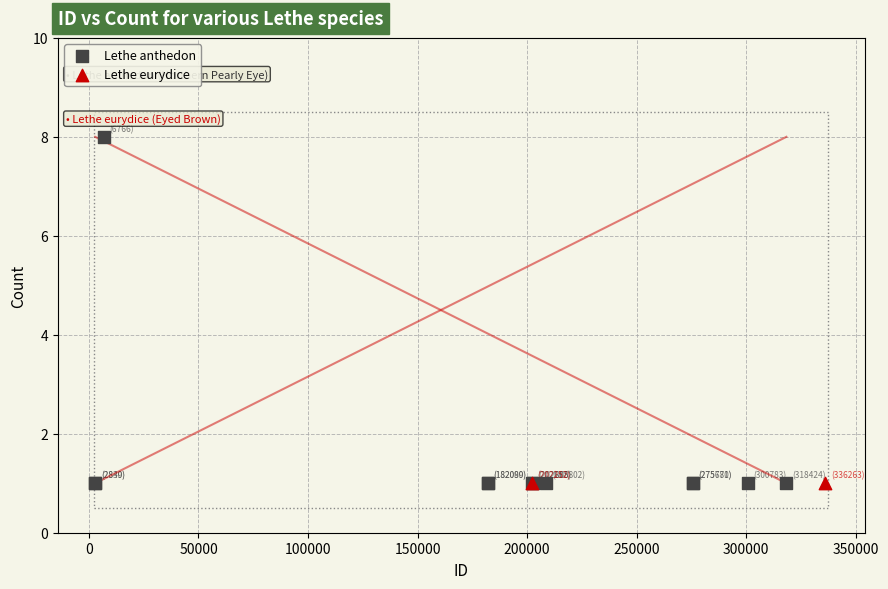

What are all the series names shown in the legend?

Lethe anthedon, Lethe eurydice